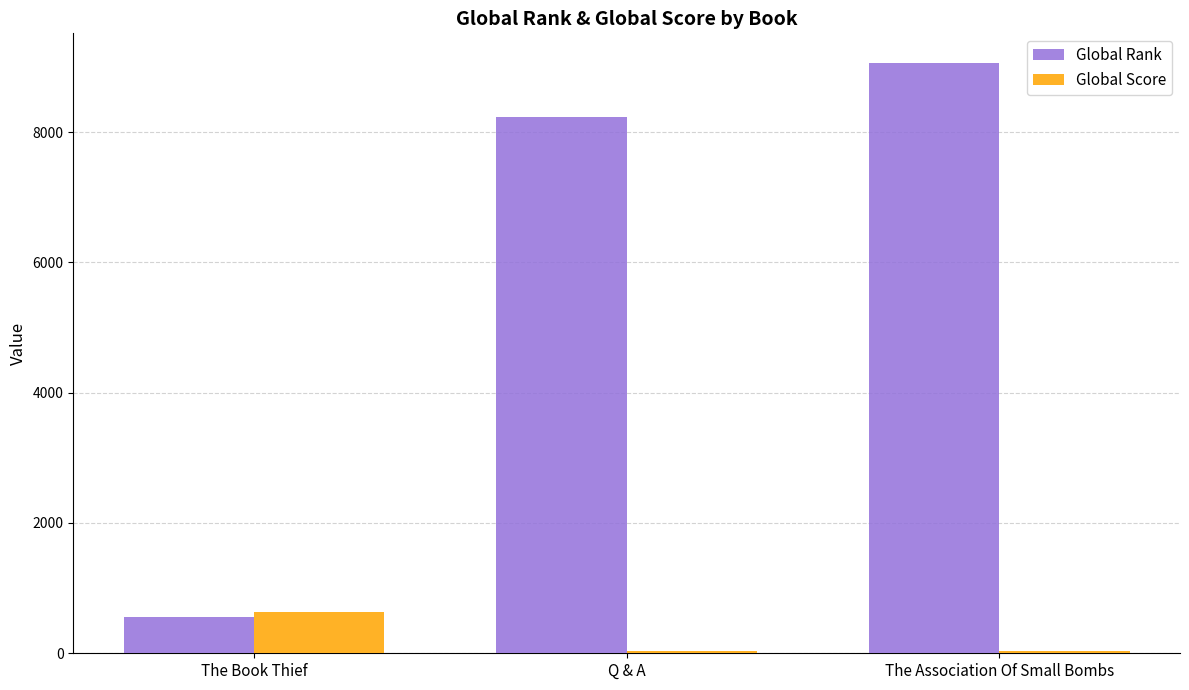

What is the value of the Global Score bar at the 3rd from the left?

31